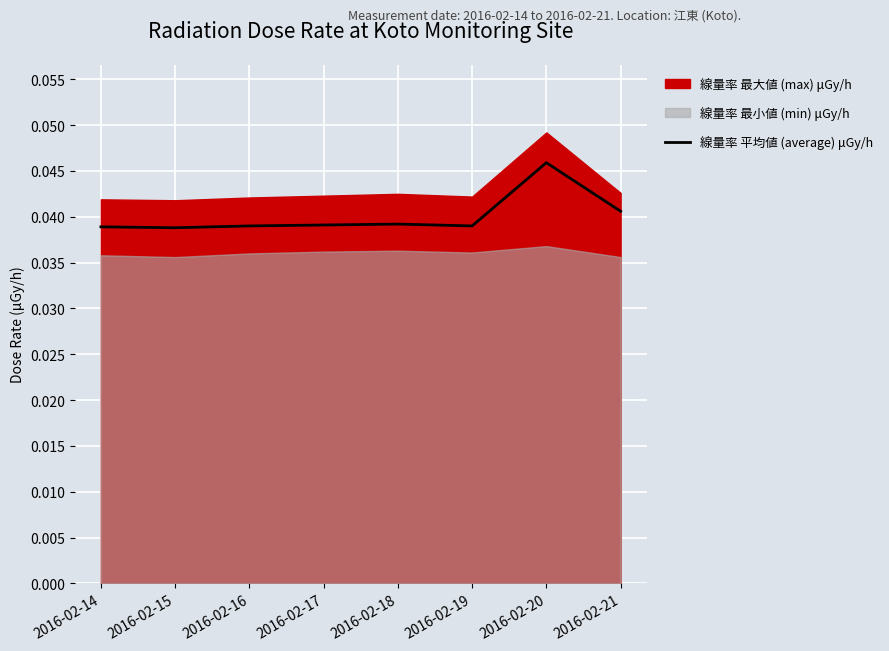

What is the sum of all values?

0.3